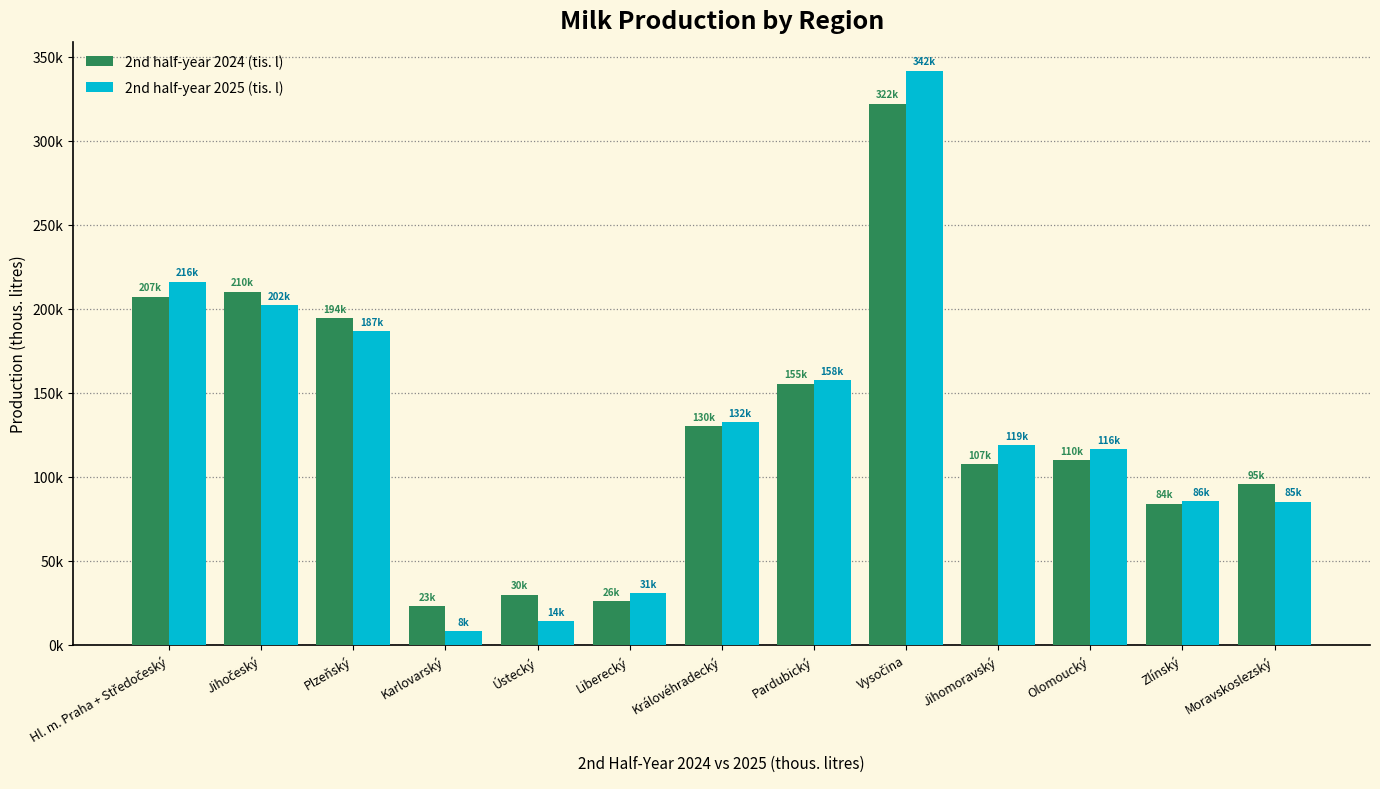

What is the value of the 2nd half-year 2024 (tis. l) bar at the 10th from the left?

107384.2